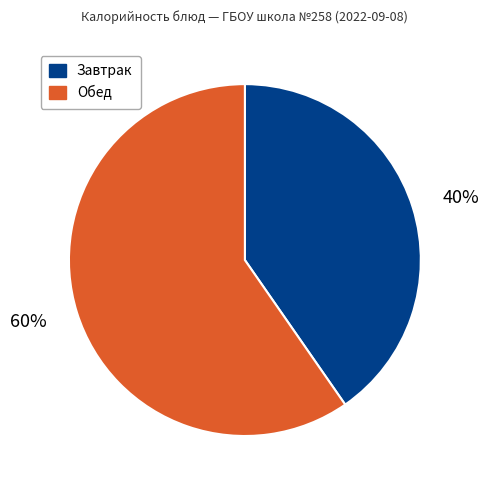

Which has a higher value, 40% or 60%?

60%